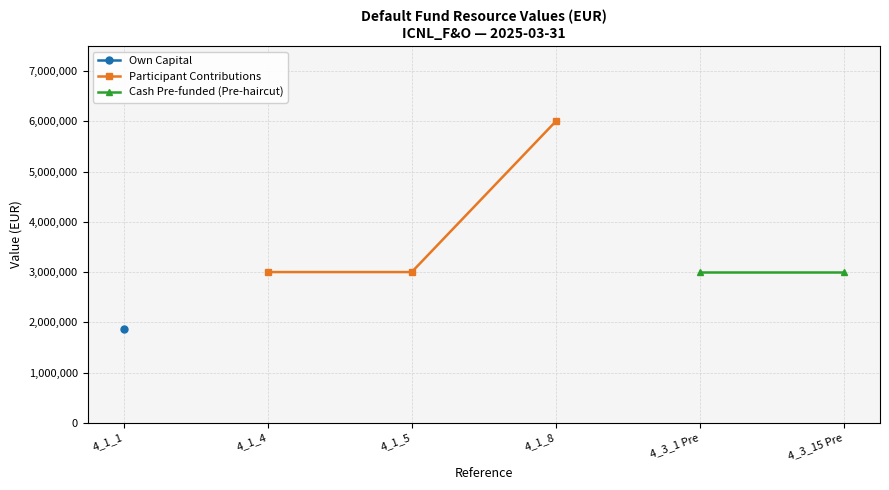

How many data points in Participant Contributions are less than 6000000?

2